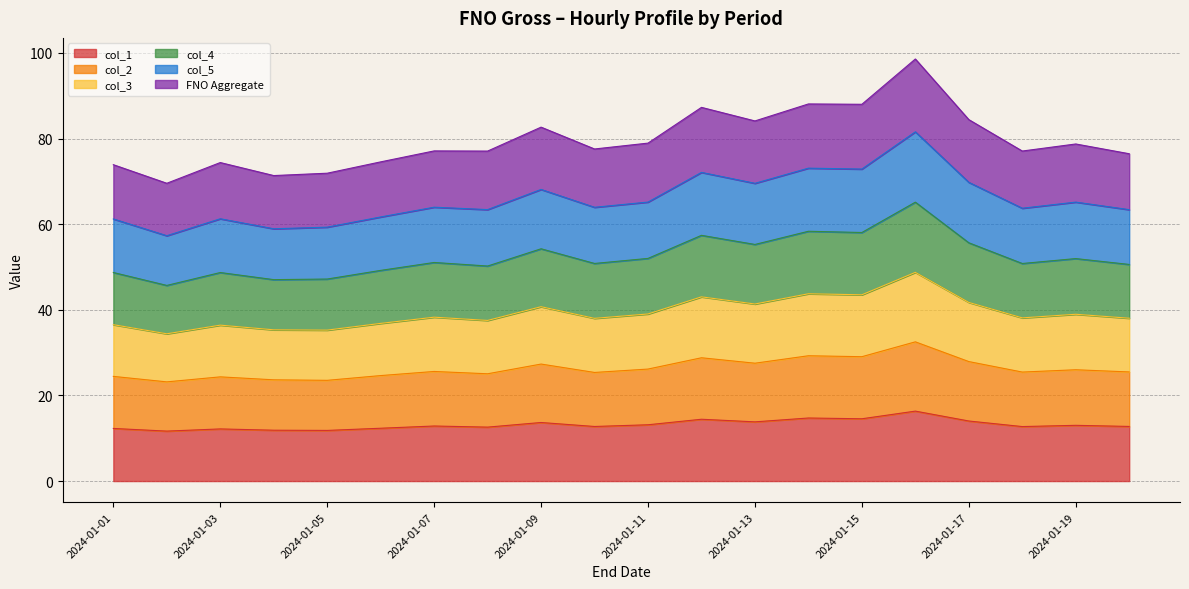

What is the total value across all series at 2024-01-01?

73.9